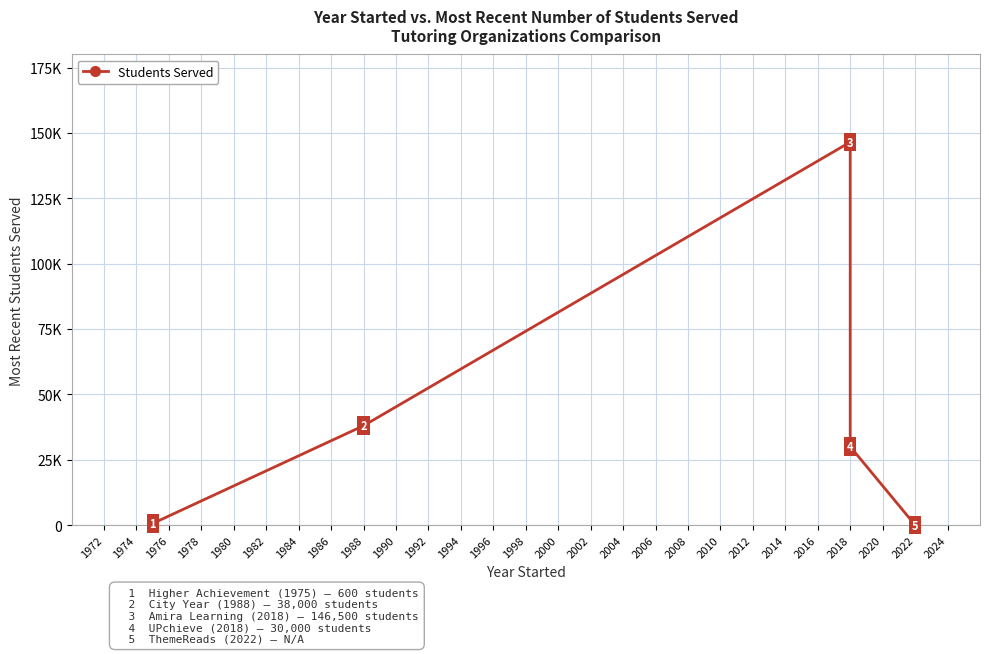

Reading left to right, transcribe all the data shown in this chart.

600	38000	146500	30000	0